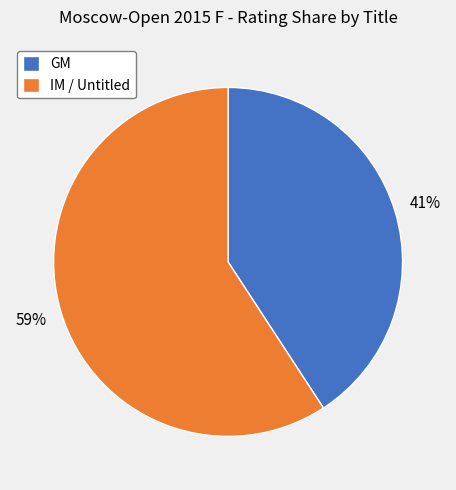

Does any single category account for the majority?

Yes